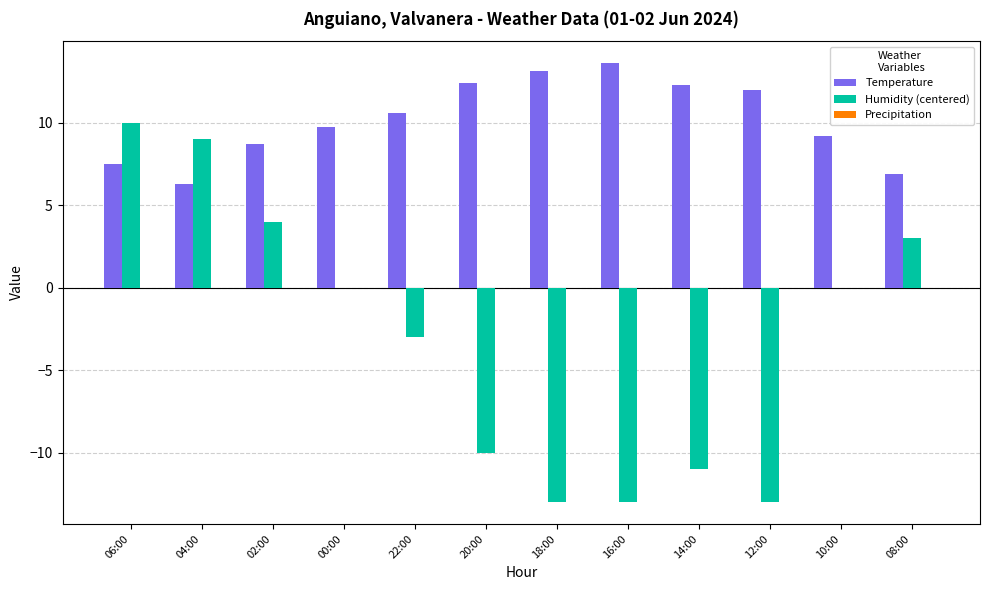

Which series changed the most between 00:00 and 20:00?

Humidity (centered)